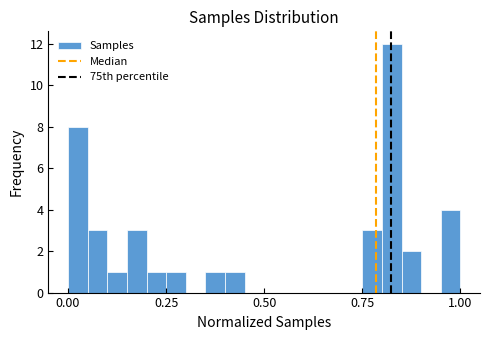

Around what value on the x-axis is the tallest bar? Give the approximate position of its centre, as read against the axis.

0.85